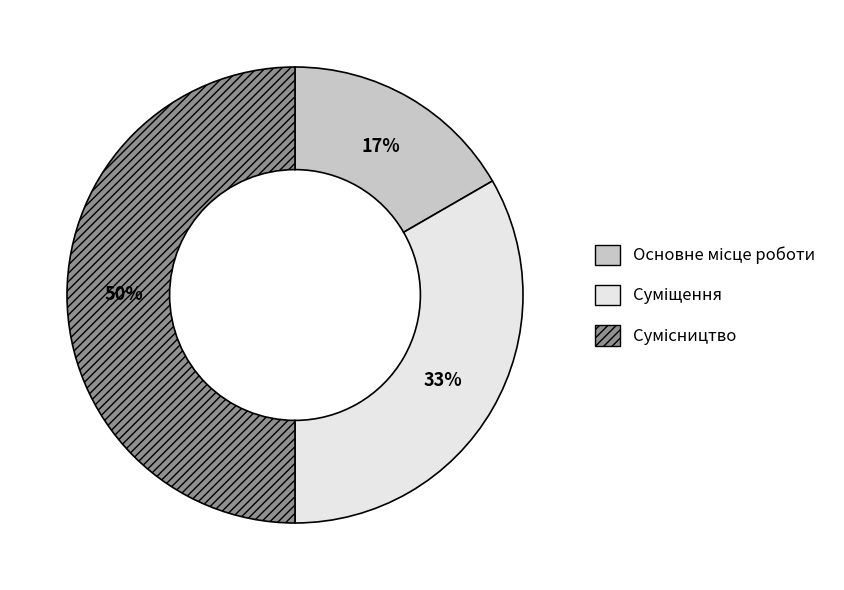

To the nearest percent, what is the average slice percentage?

33%